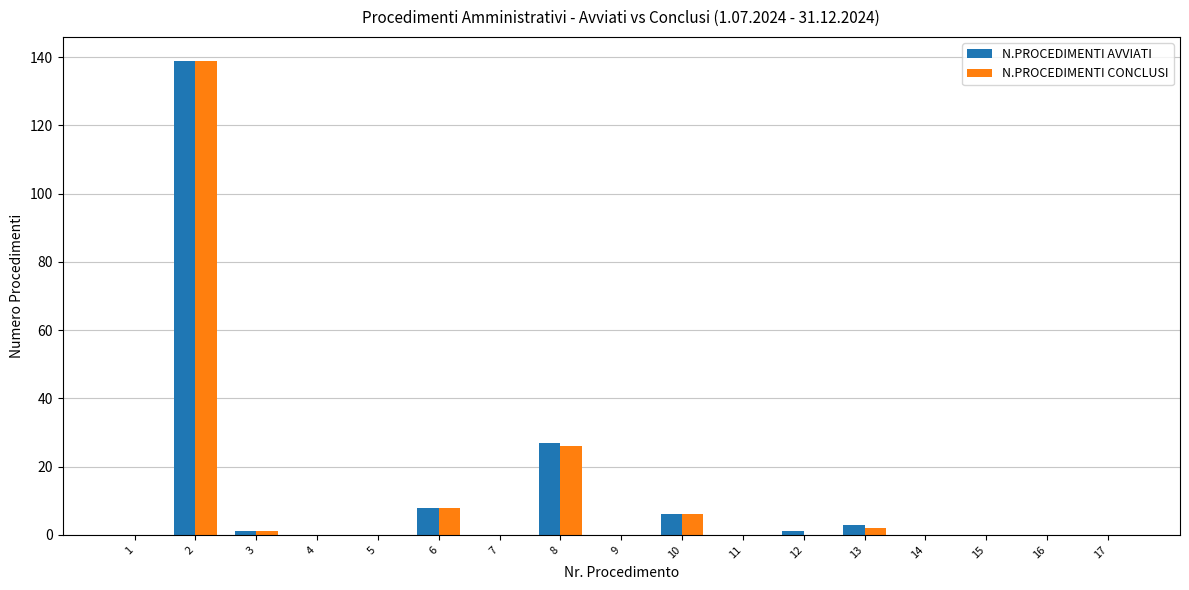

Where is N.PROCEDIMENTI AVVIATI nearest to the value 69?

8